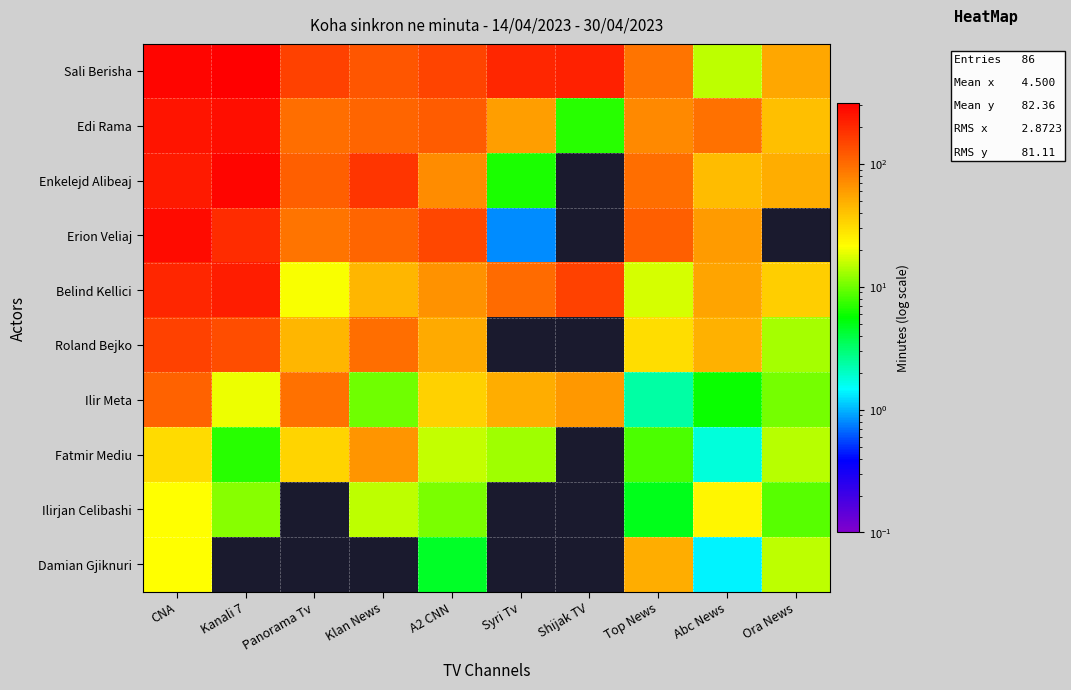

At which category does the chart reach its peak across all series?

Kanali 7